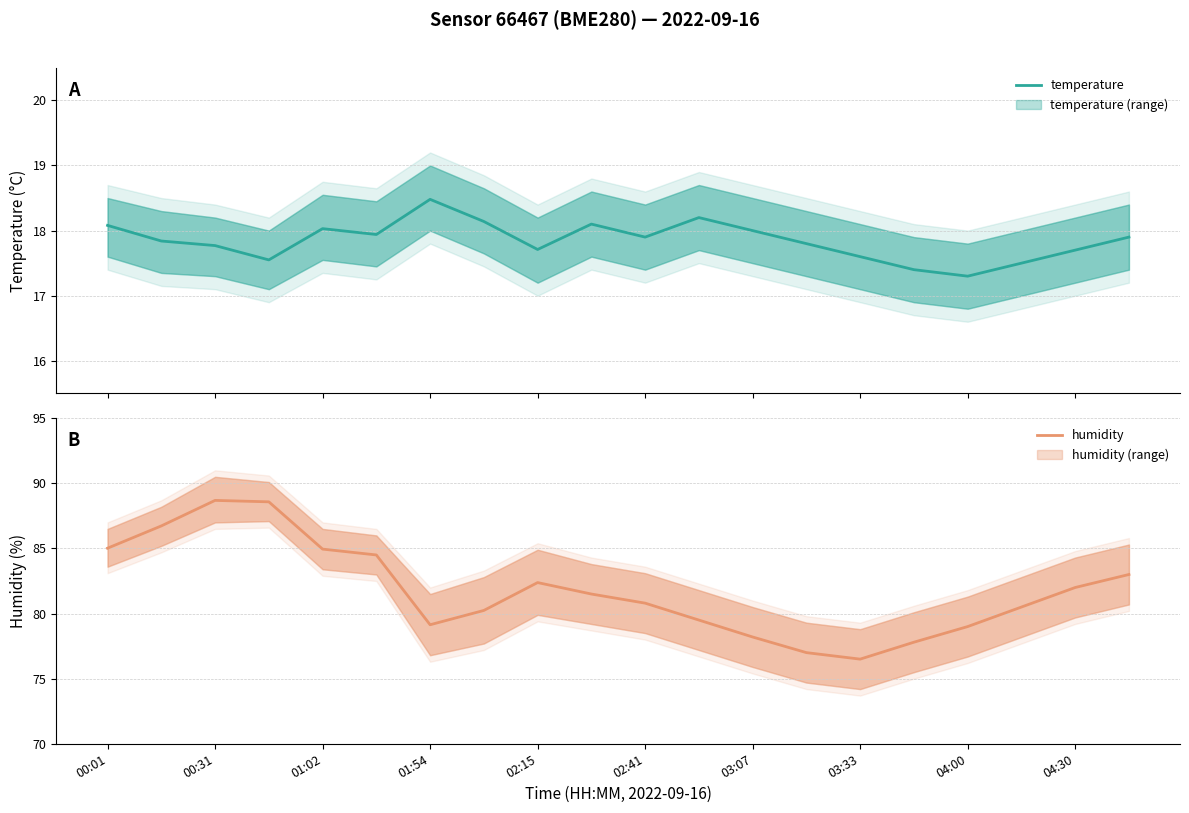

Count the number of categories in the chart.

20